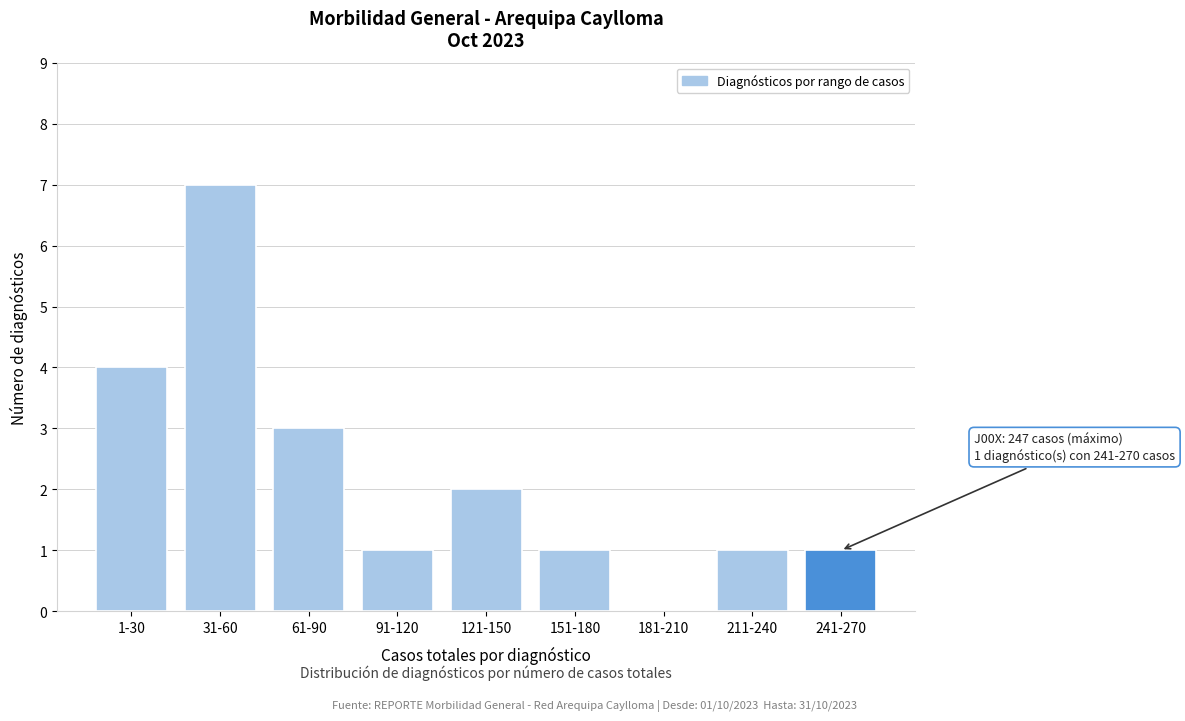

Reading left to right, list all the values displayed in this chart.

1-30=4	31-60=7	61-90=3	91-120=1	121-150=2	151-180=1	181-210=0	211-240=1	241-270=1